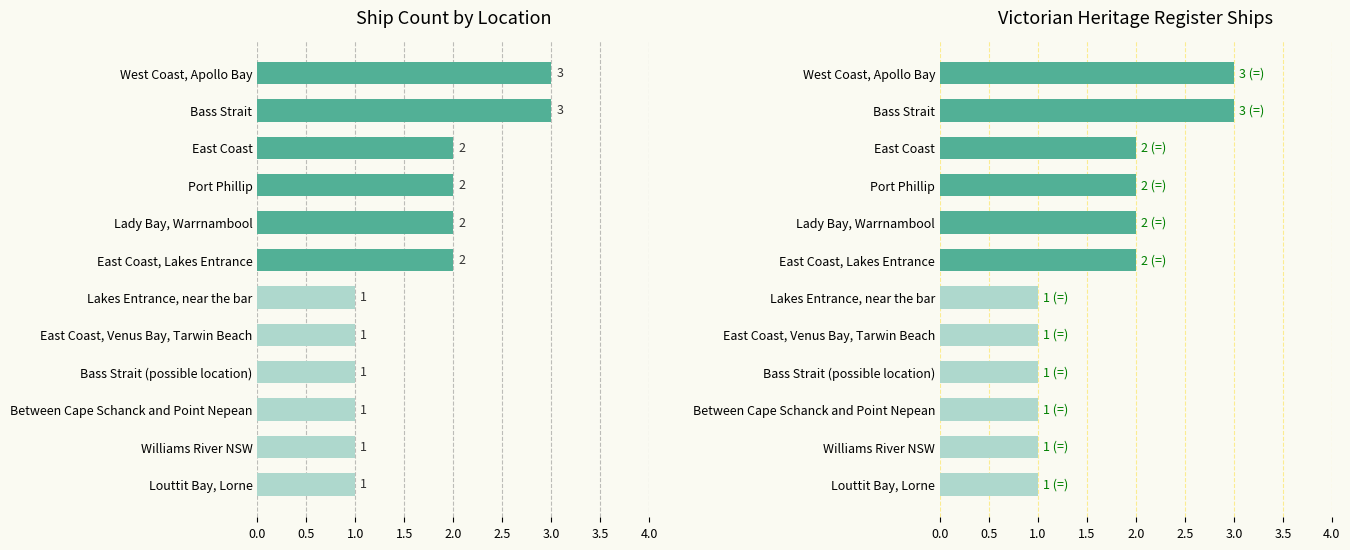

Reading left to right, list all the values displayed in this chart.

3	3	2	2	2	2	1	1	1	1	1	1